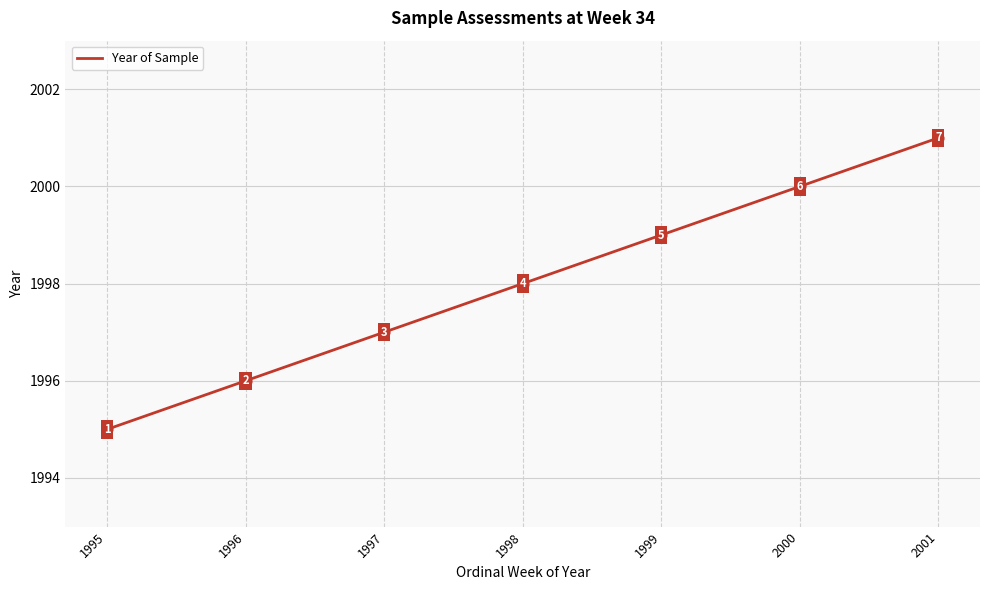

Which has a higher value, 2000 or 1997?

2000